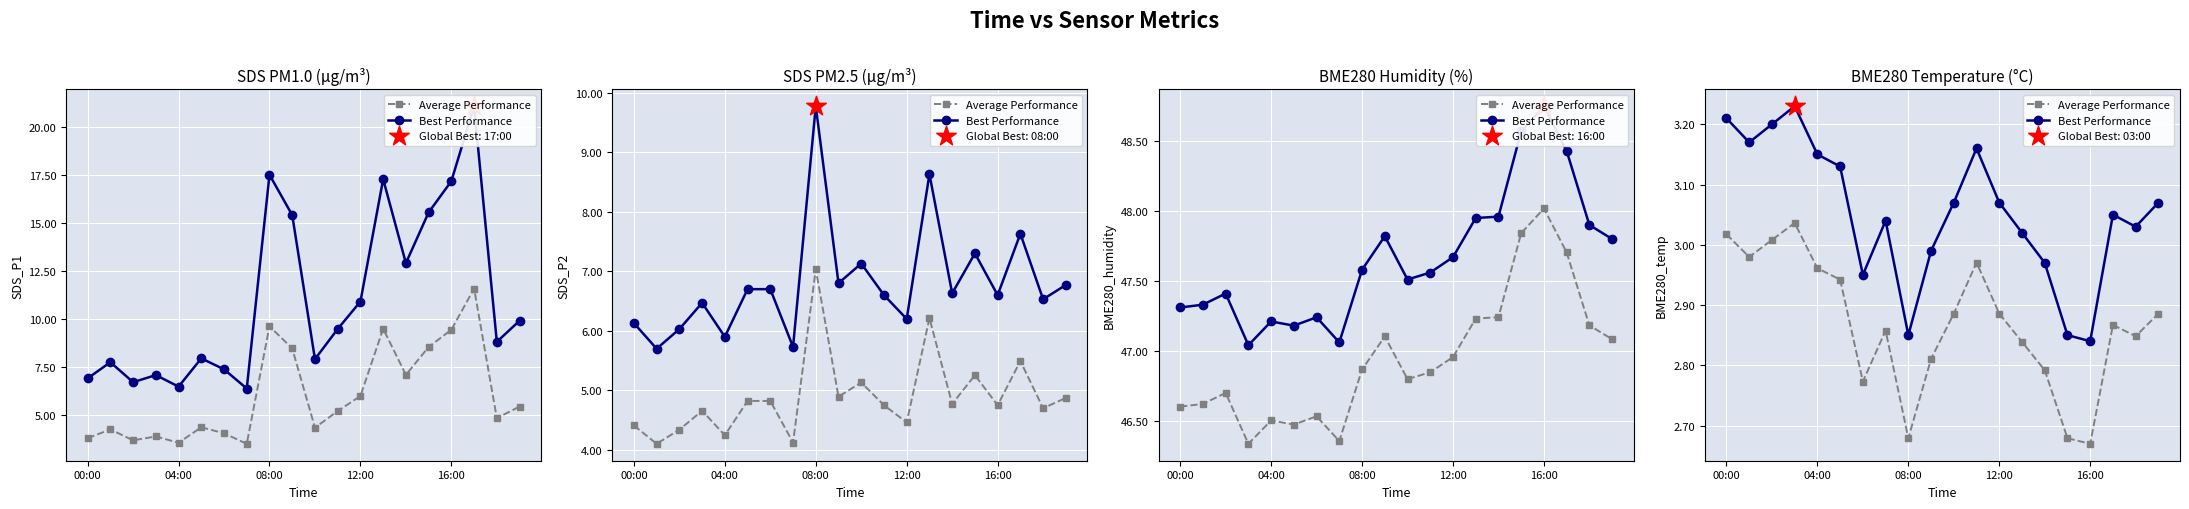

Which series reaches the minimum Y coordinate?

Average Performance